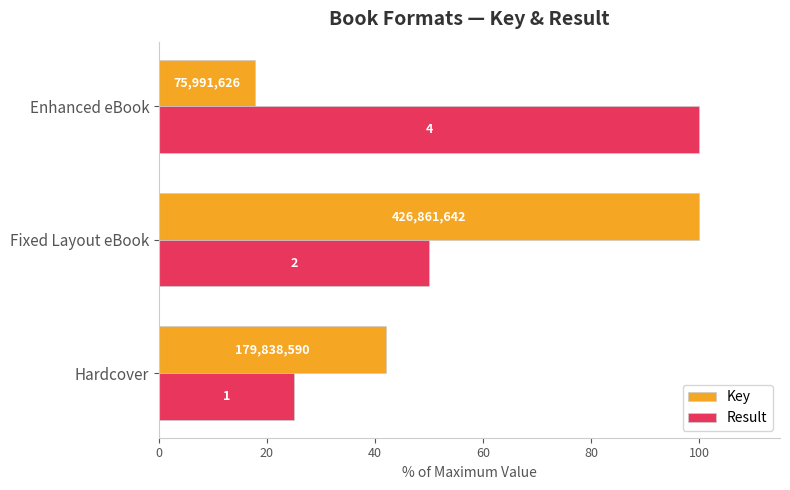

At how many categories does at least one series exceed 22?

3